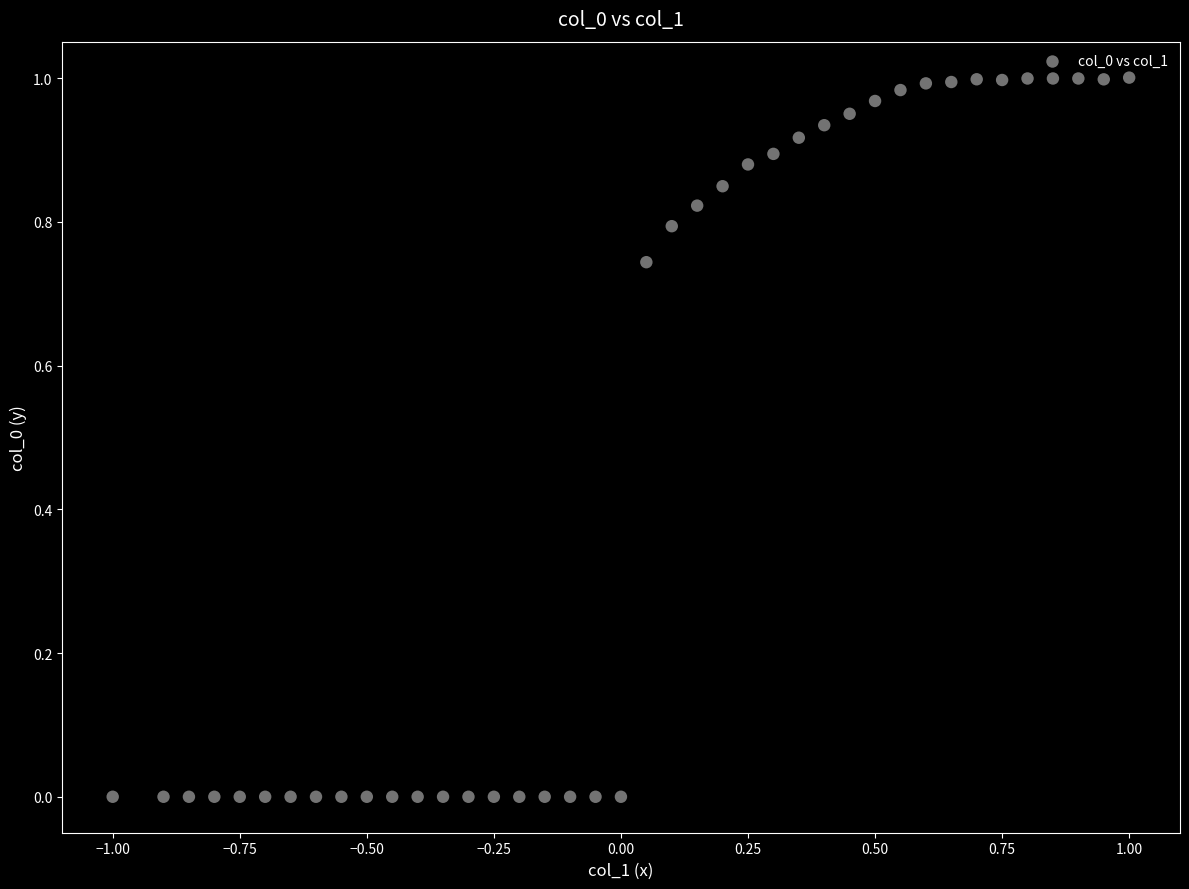

What is the range of X values (max minus min)?

2.0